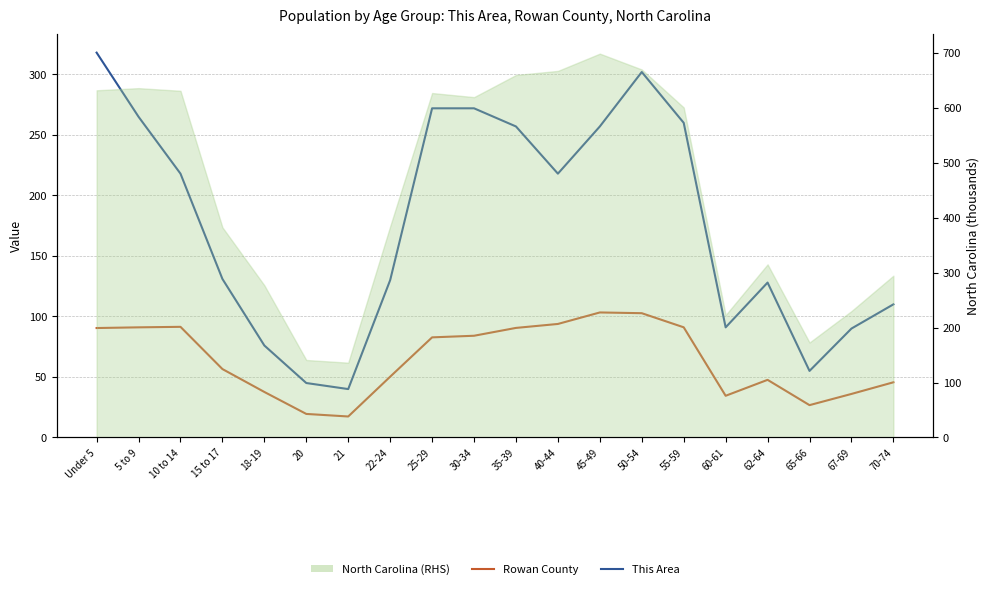

What is the label of the 12th point from the left?

40-44